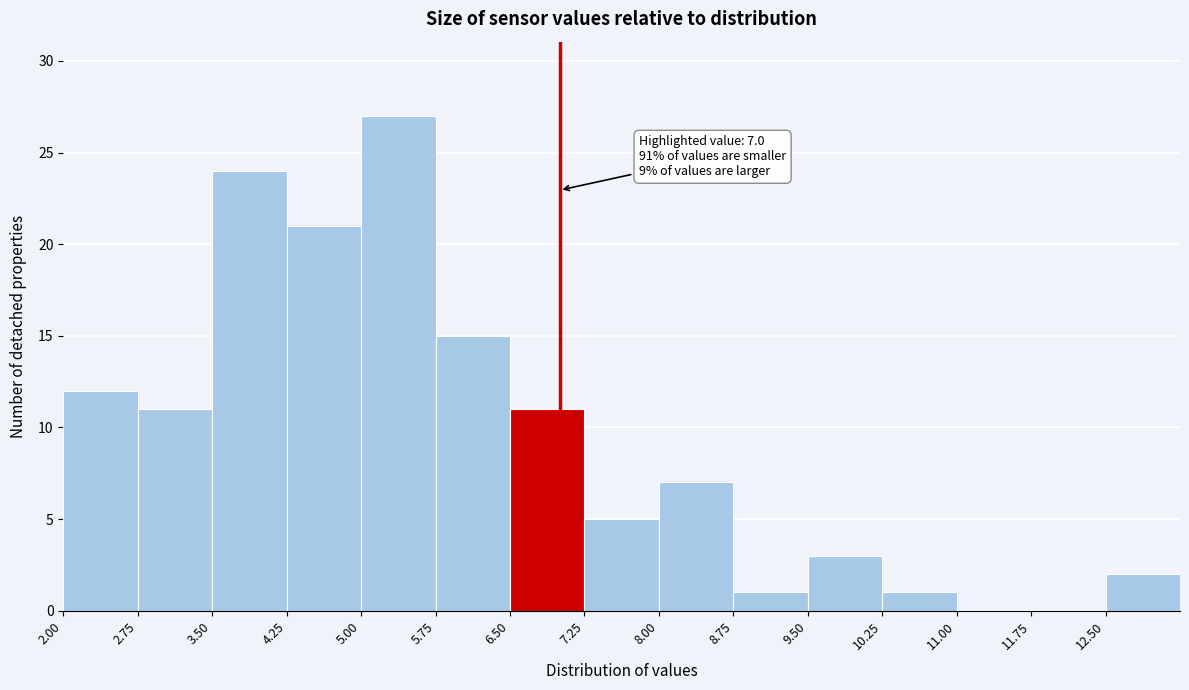

Which range on the x-axis has the tallest bar?

5.00 to 5.75